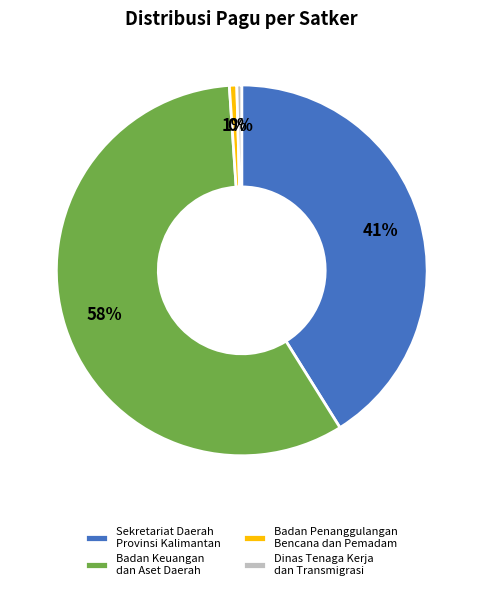

Which category has the biggest portion of the pie?

Badan Keuangan dan Aset Daerah